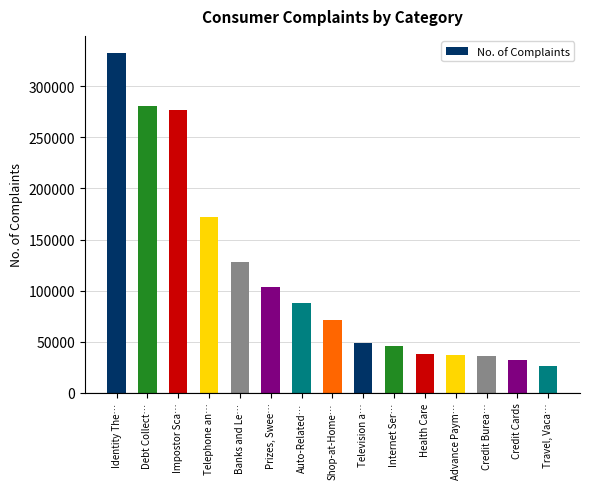

At which label is the value closest to 179198?

Telephone an…